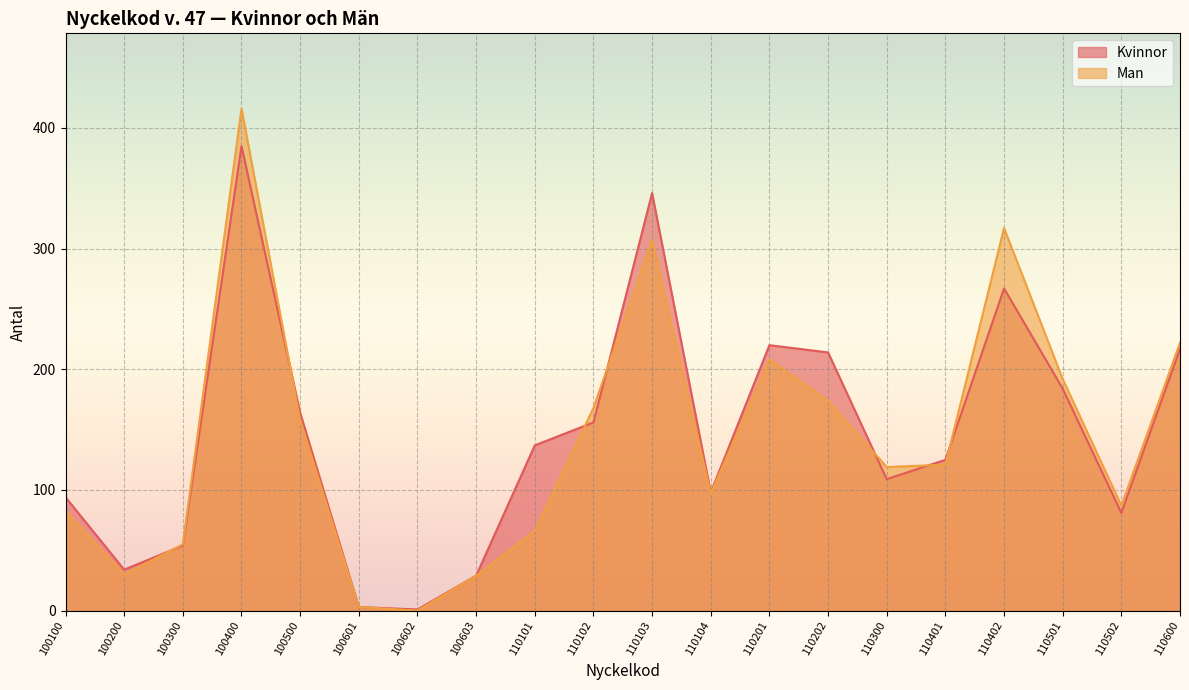

Where do Kvinnor and Man first cross each other?

100200 and 100300